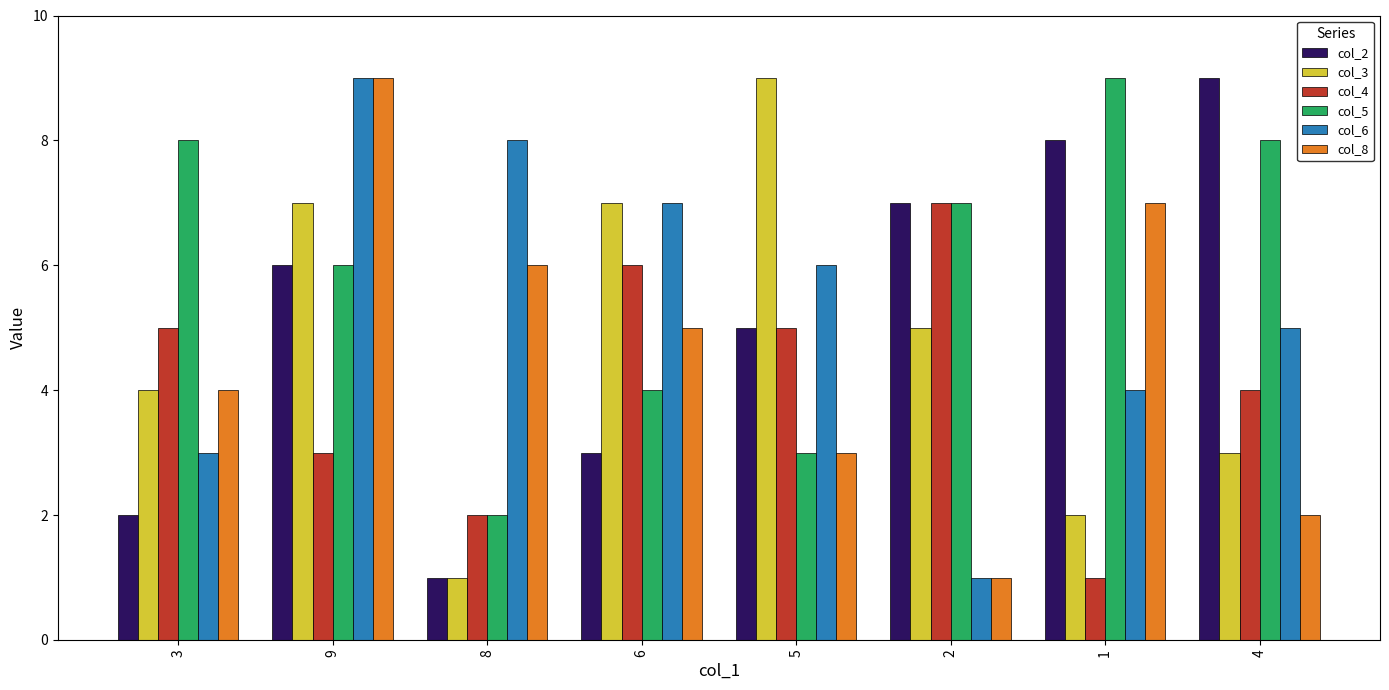

Is it true that col_3 equals 2 at 1?

True